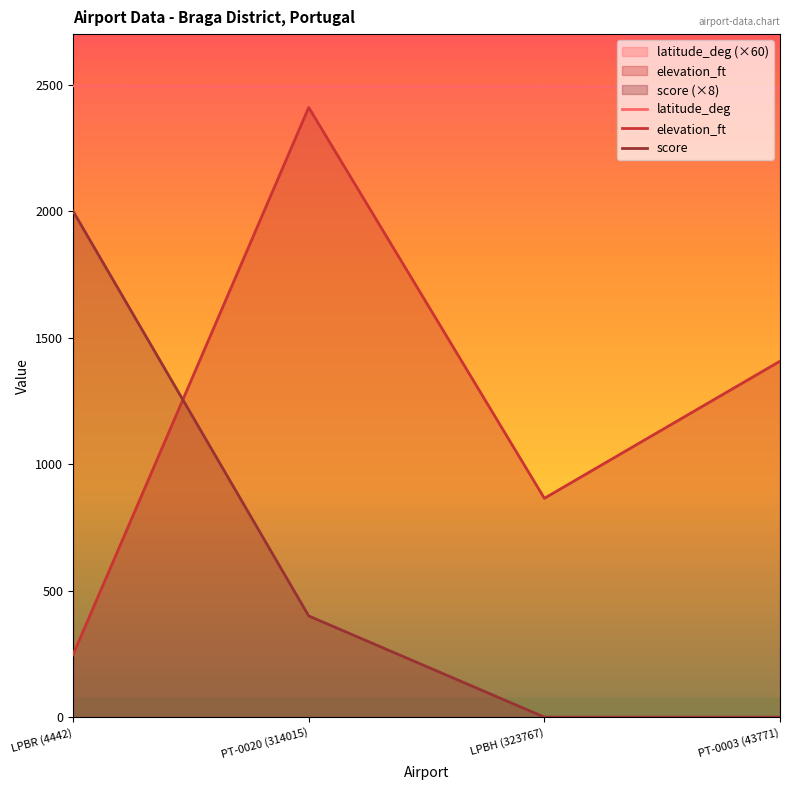

What is the difference between the maximum and minimum values in the latitude_deg series?

7.8